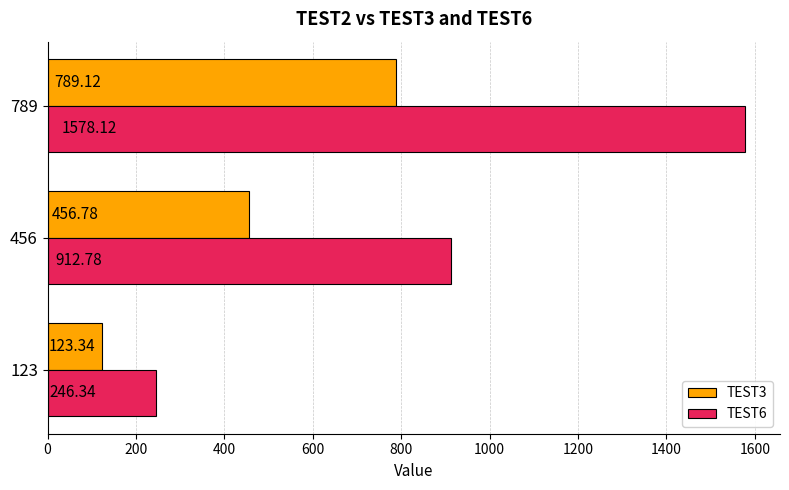

Is the value of TEST6 at 123 greater than the value of TEST3 at 123?

Yes